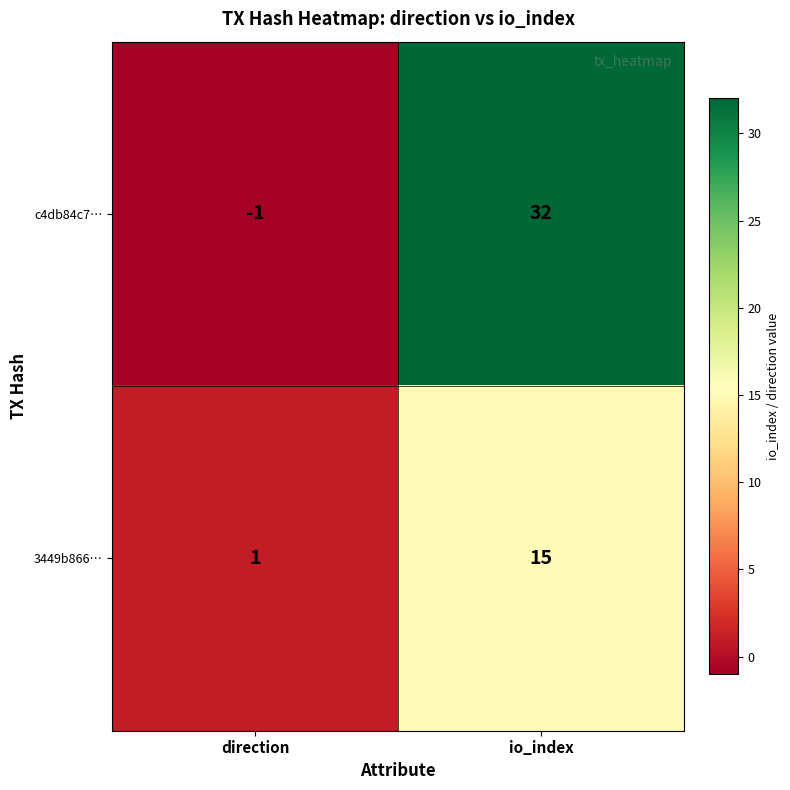

What is the difference between the highest and lowest values at io_index?

17